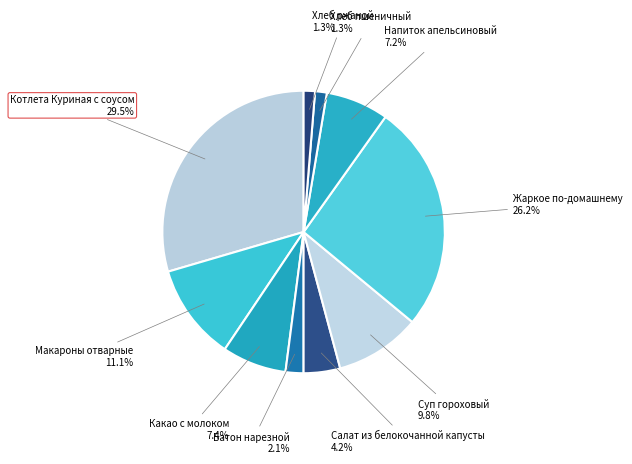

How many slices are in this pie chart?

10